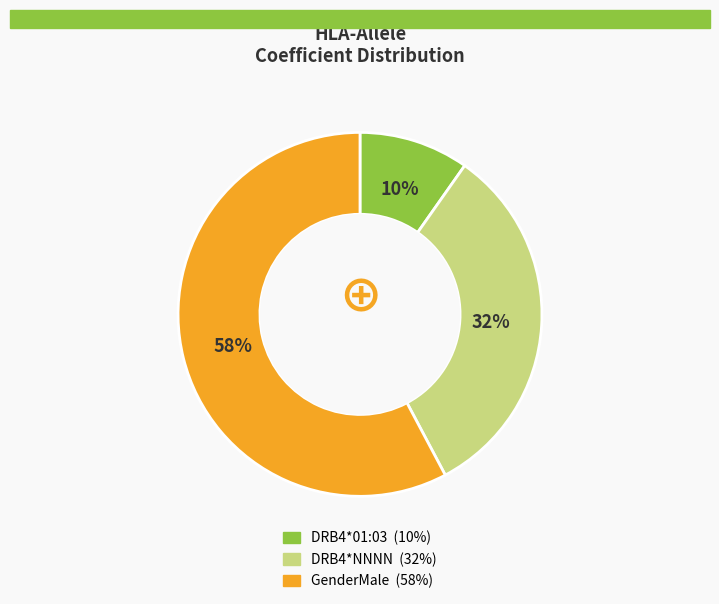

What is the largest slice in the pie chart?

GenderMale